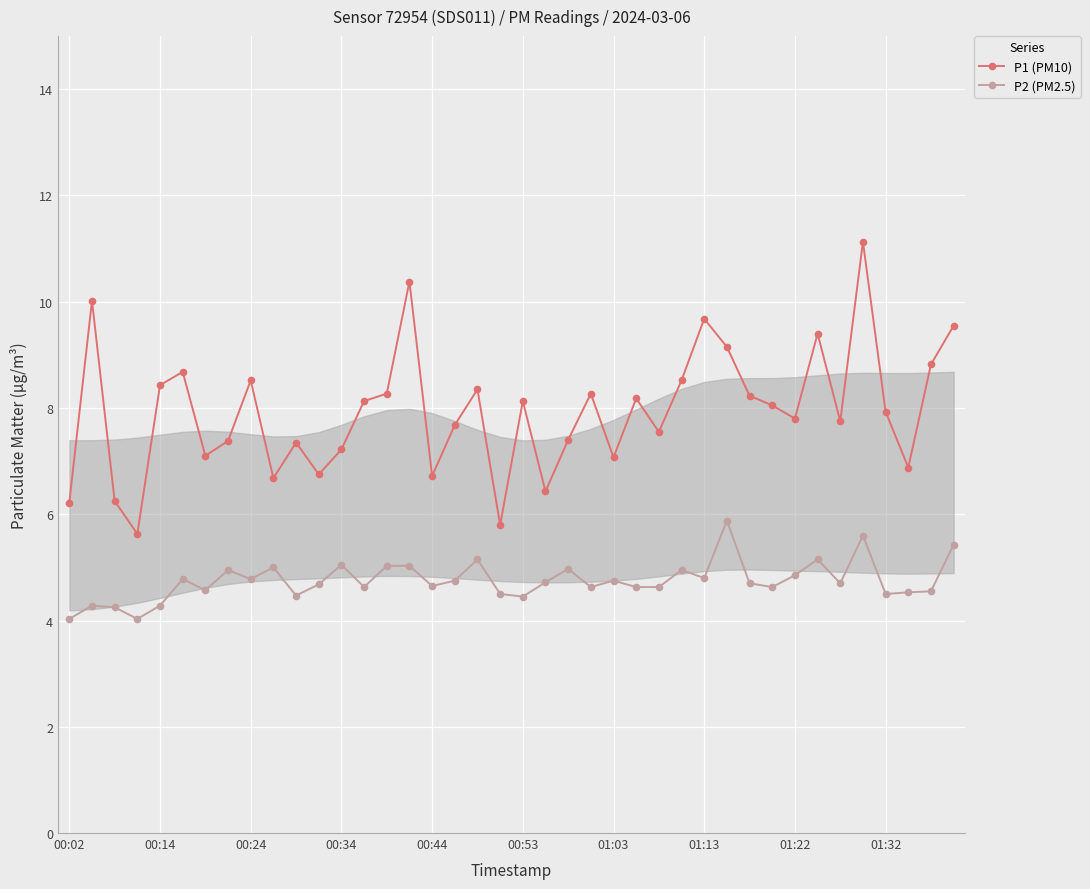

How many lines are shown in the chart?

2